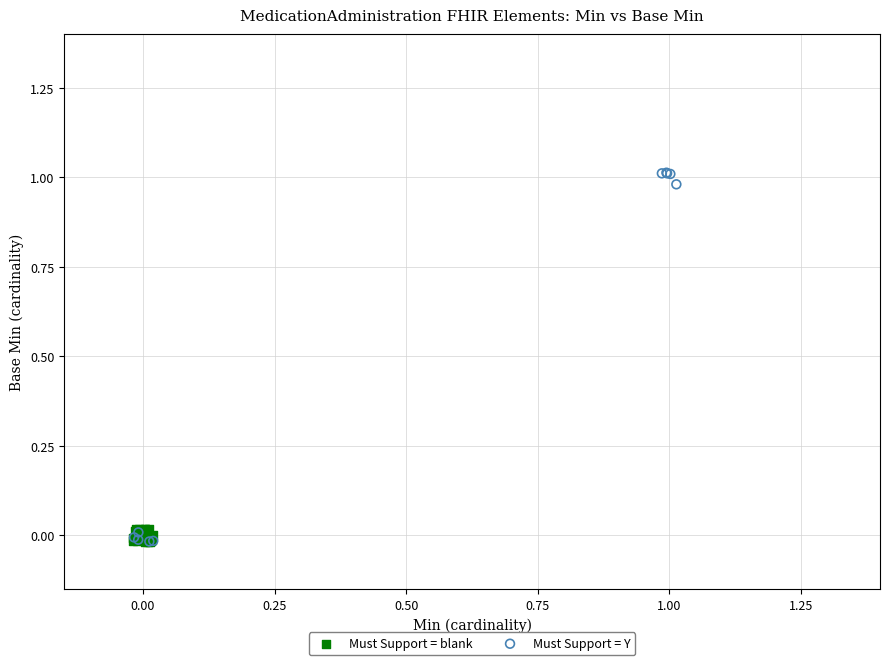

Which series contains the highest Y value?

Must Support = Y